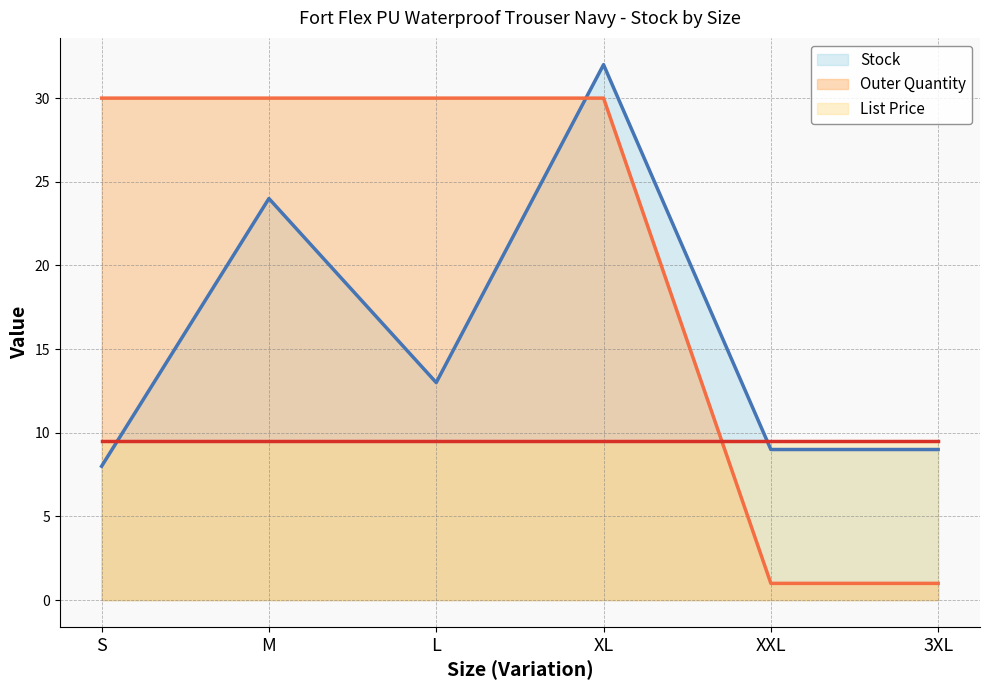

Rank the series at XL from lowest to highest value.

List Price (line), Outer Quantity (line), Stock (line)